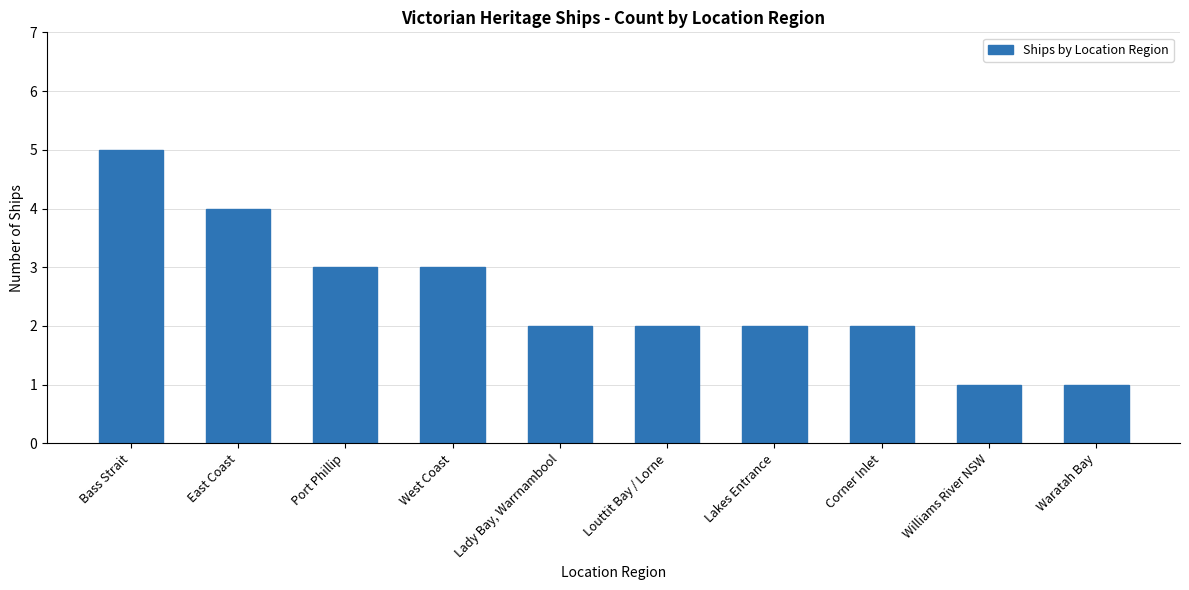

What position from the left is Bass Strait?

1